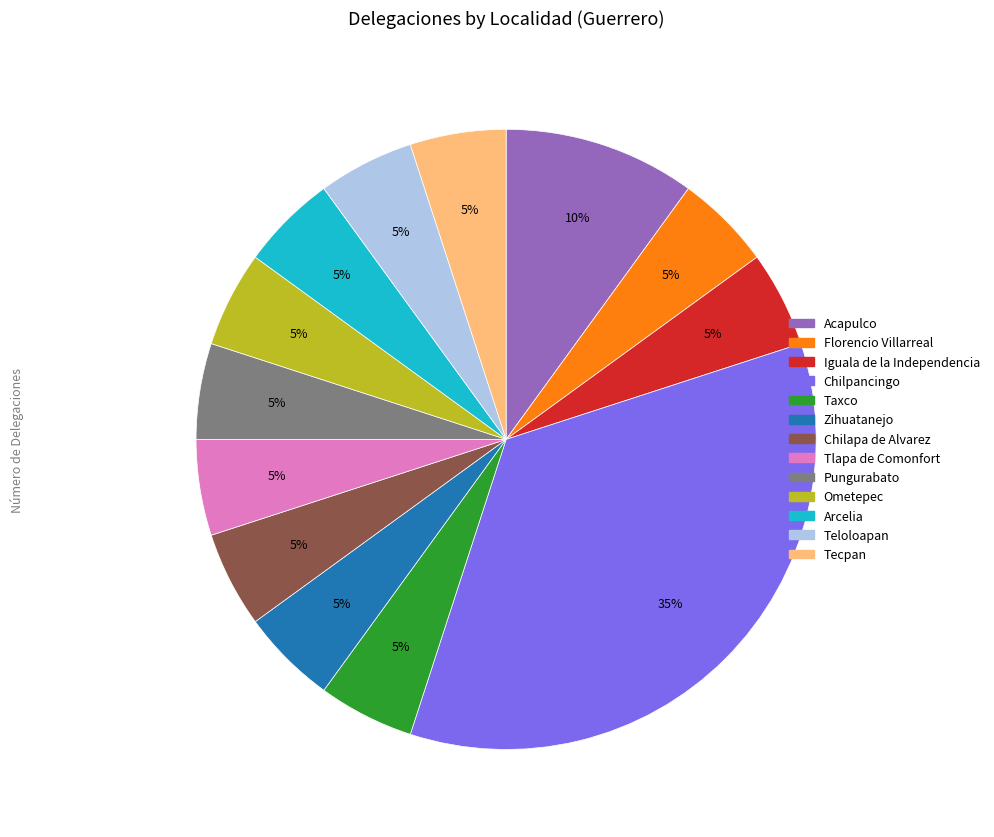

How many segments does this pie chart have?

13